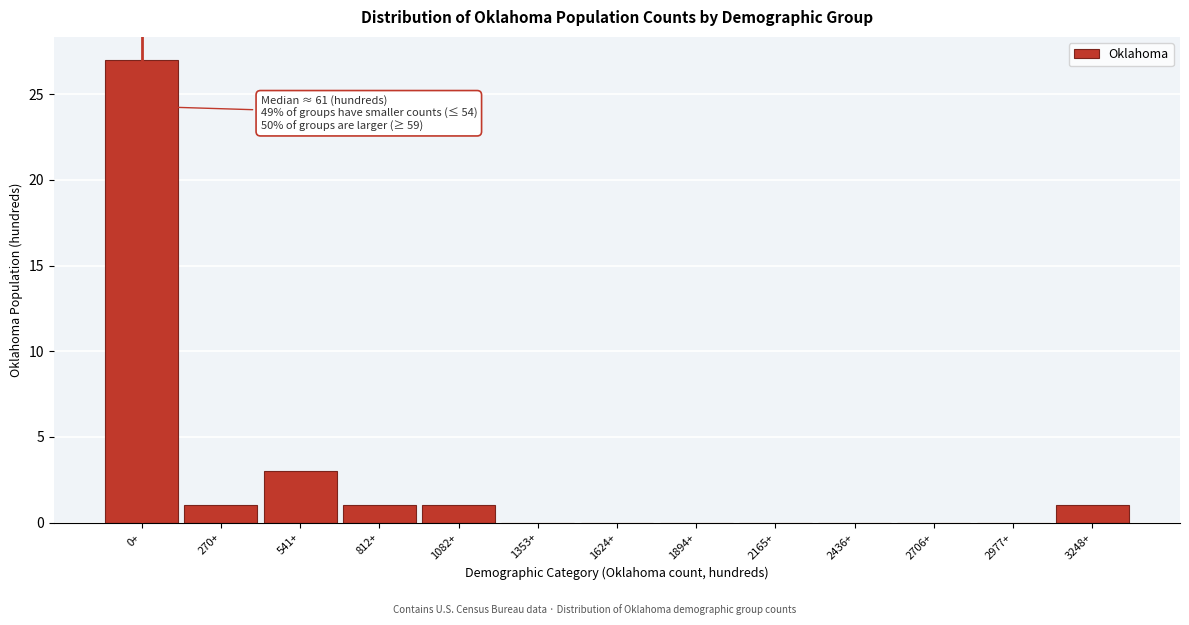

Reading right to left, list all the values displayed in this chart.

3248+=1	2977+=0	2706+=0	2436+=0	2165+=0	1894+=0	1624+=0	1353+=0	1082+=1	812+=1	541+=3	270+=1	0+=27